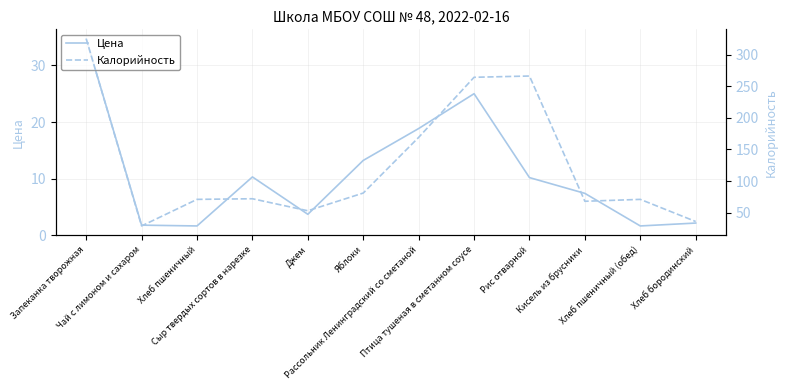

Reading left to right, list all the values displayed in this chart.

Цена: 34.7	1.8	1.6	10.3	3.7	13.2	18.9	25.0	10.2	7.4	1.6	2.1
Калорийность: 325.0	29.0	71.0	72.0	53.0	81.0	169.0	264.0	266.0	68.0	71.0	36.0